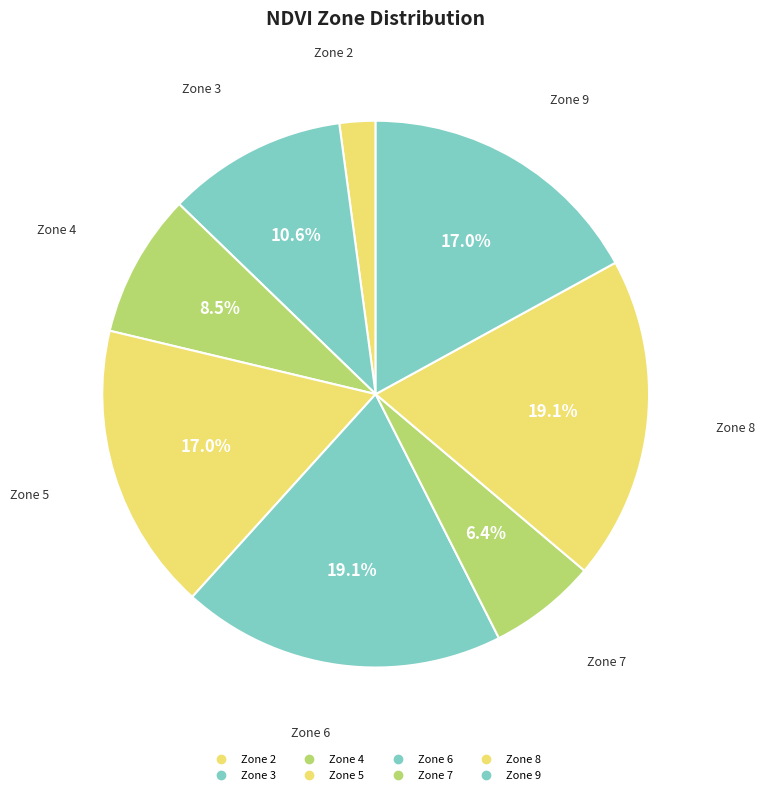

To the nearest percent, what percentage of the pie is Zone 3?

11%